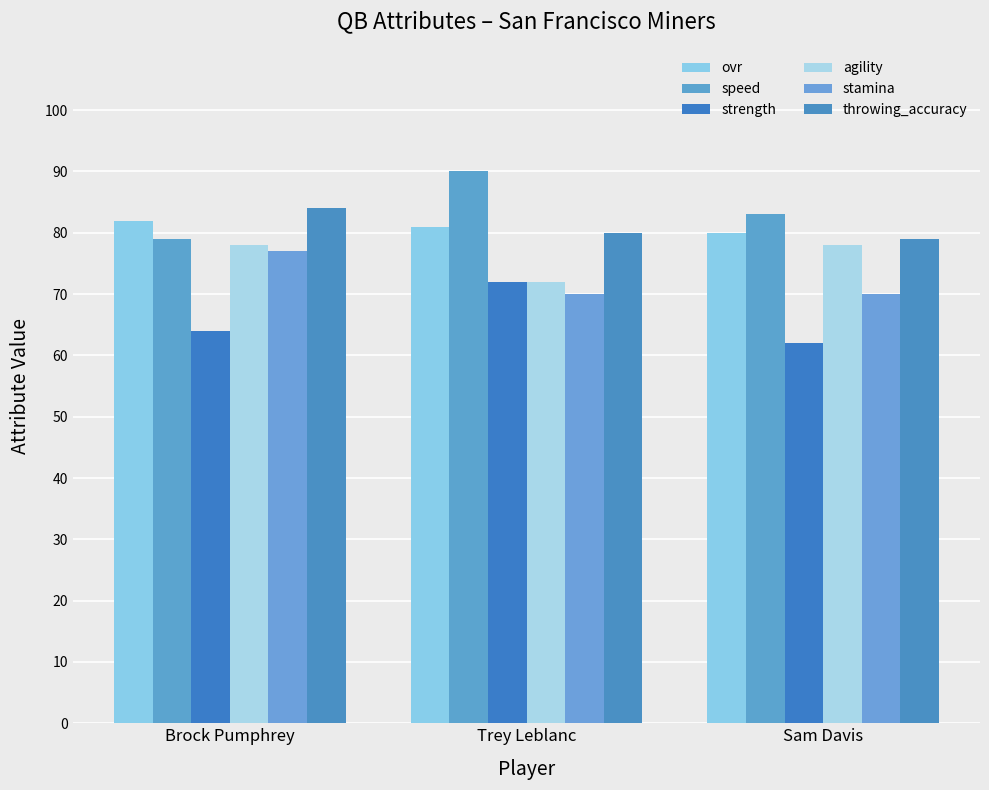

Reading right to left, what are all the values shown in this chart?

ovr: 80	81	82
speed: 83	90	79
strength: 62	72	64
agility: 78	72	78
stamina: 70	70	77
throwing_accuracy: 79	80	84